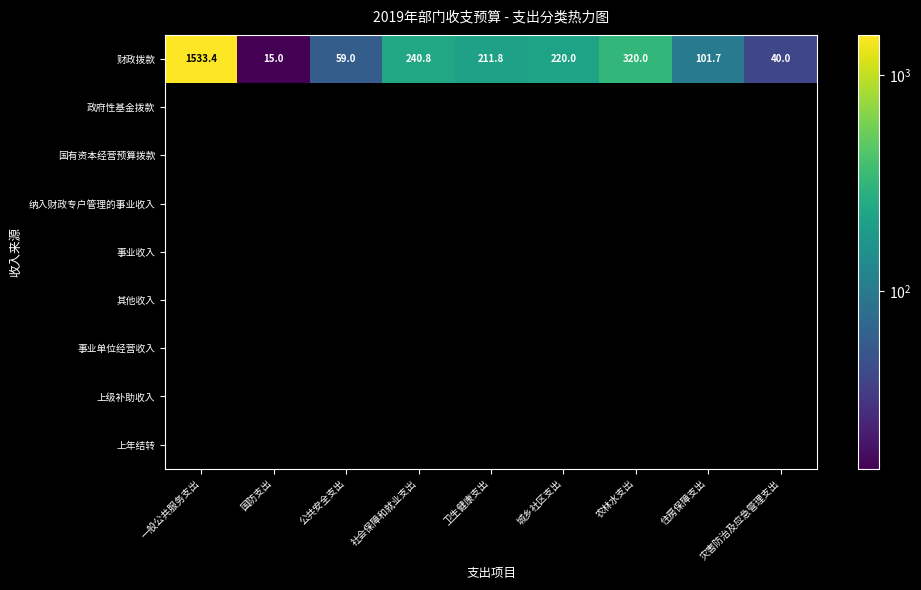

How many distinct data groups are displayed?

9